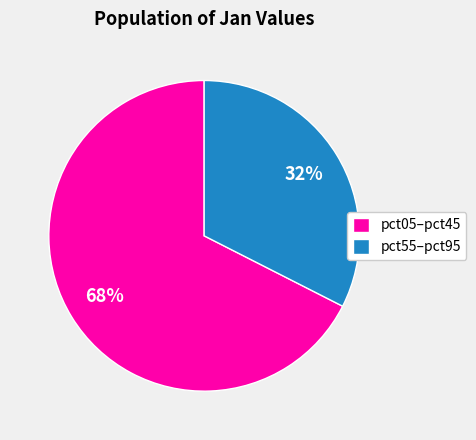

To the nearest percent, what is the average slice percentage?

50%